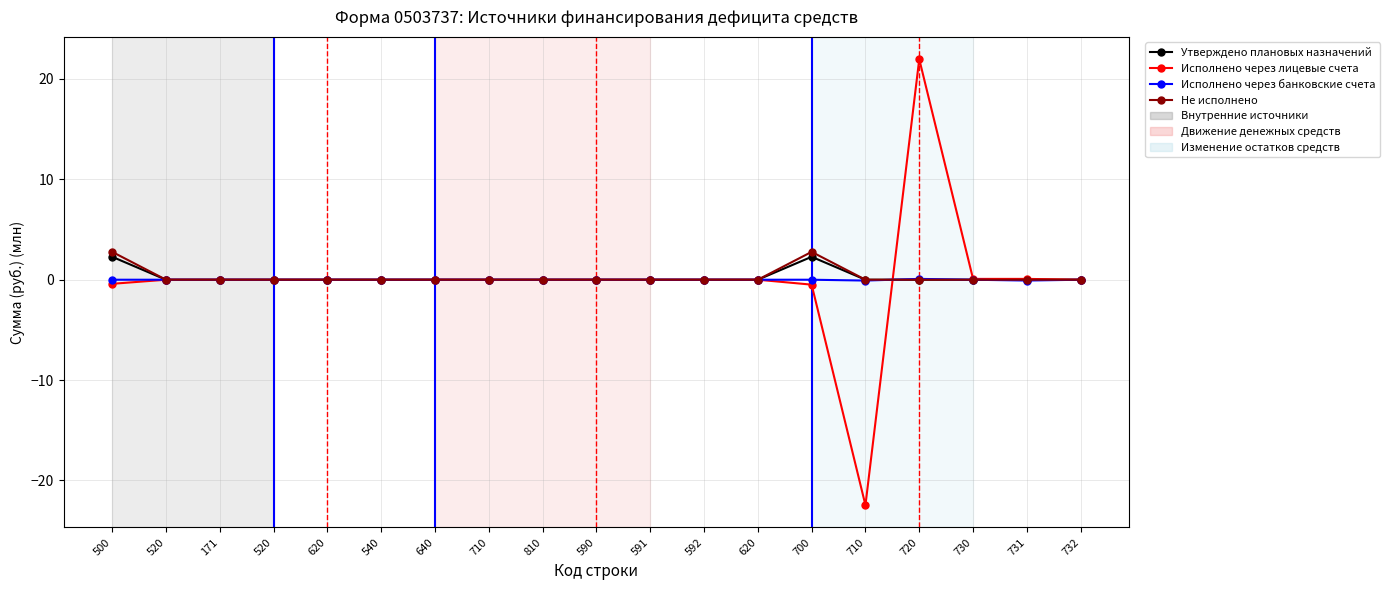

Reading left to right, extract all data points from this chart.

Утверждено плановых назначений: 2.3	0.0	0.0	0.0	0.0	0.0	0.0	0.0	0.0	0.0	0.0	0.0	0.0	2.3	0.0	0.0	0.0	0.0	0.0
Исполнено через лицевые счета: -0.4	0.0	0.0	0.0	0.0	0.0	0.0	0.0	0.0	0.0	0.0	0.0	0.0	-0.5	-22.5	22.0	0.1	0.1	0.0
Исполнено через банковские счета: 0.0	0.0	0.0	0.0	0.0	0.0	0.0	0.0	0.0	0.0	0.0	0.0	0.0	0.0	-0.1	0.1	0.0	-0.1	0.0
Не исполнено: 2.8	0.0	0.0	0.0	0.0	0.0	0.0	0.0	0.0	0.0	0.0	0.0	0.0	2.8	0.0	0.0	0.0	0.0	0.0